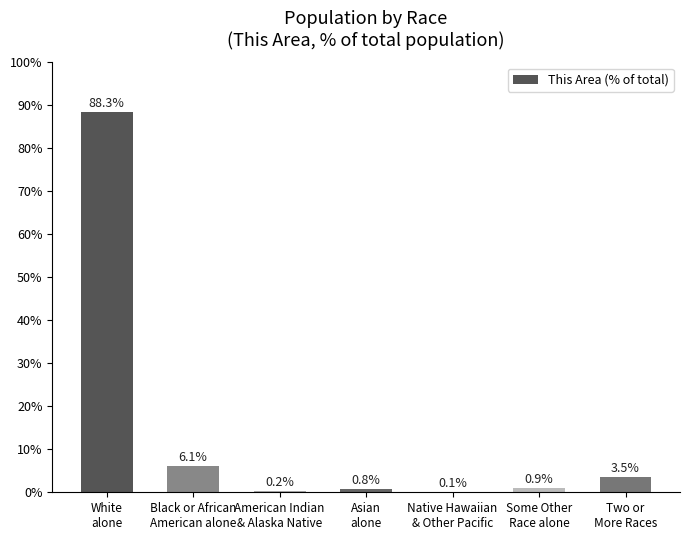

What is the greatest value displayed?

88.3